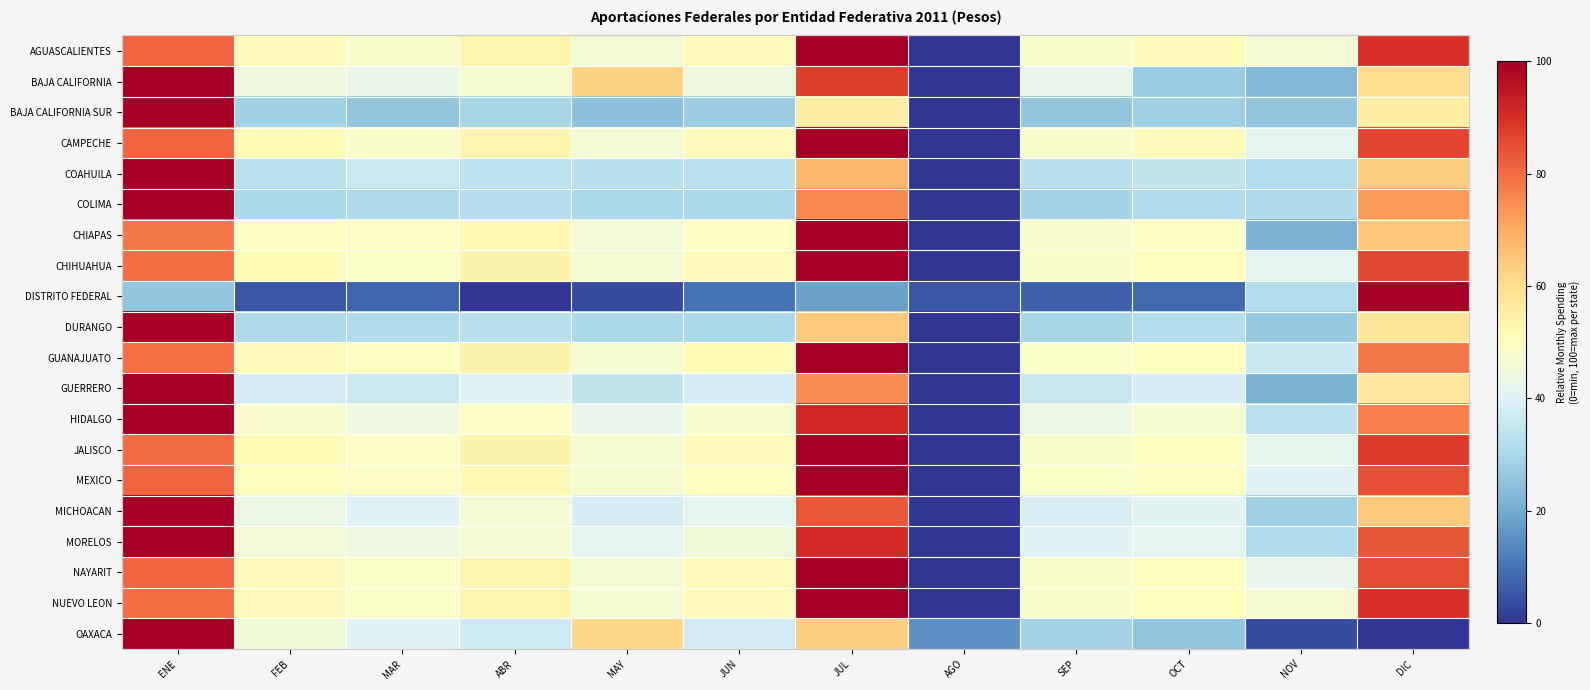

Between ENE and NOV, which is larger?

ENE